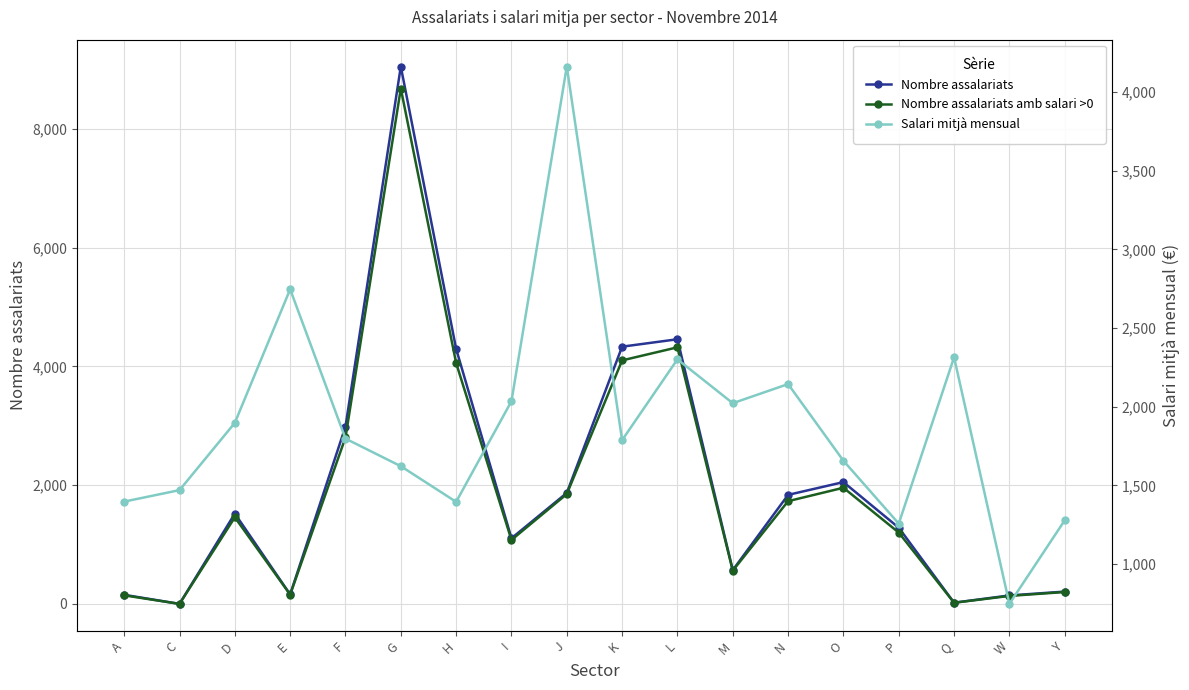

True or false: Nombre assalariats and Nombre assalariats amb salari >0 cross at least once.

False